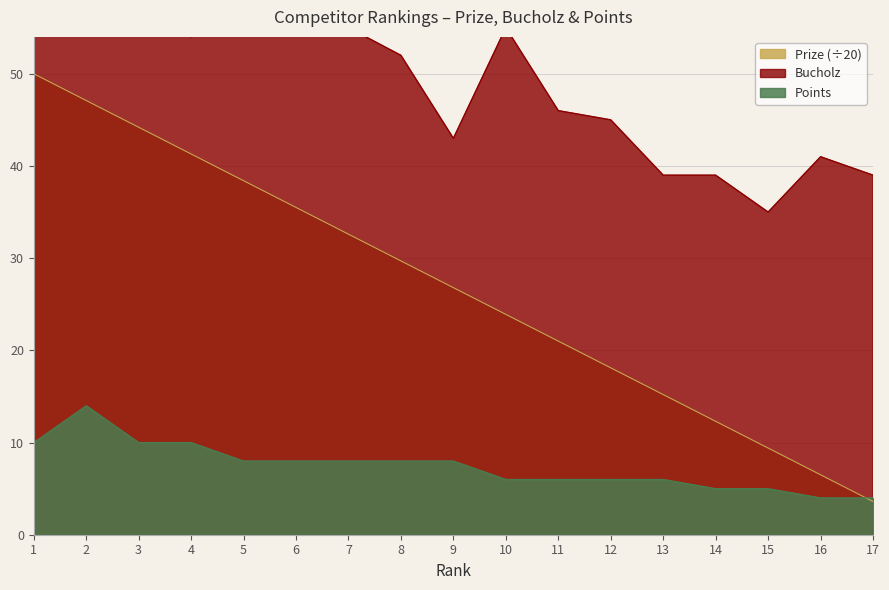

Which category has the highest value in the Prize series?

1